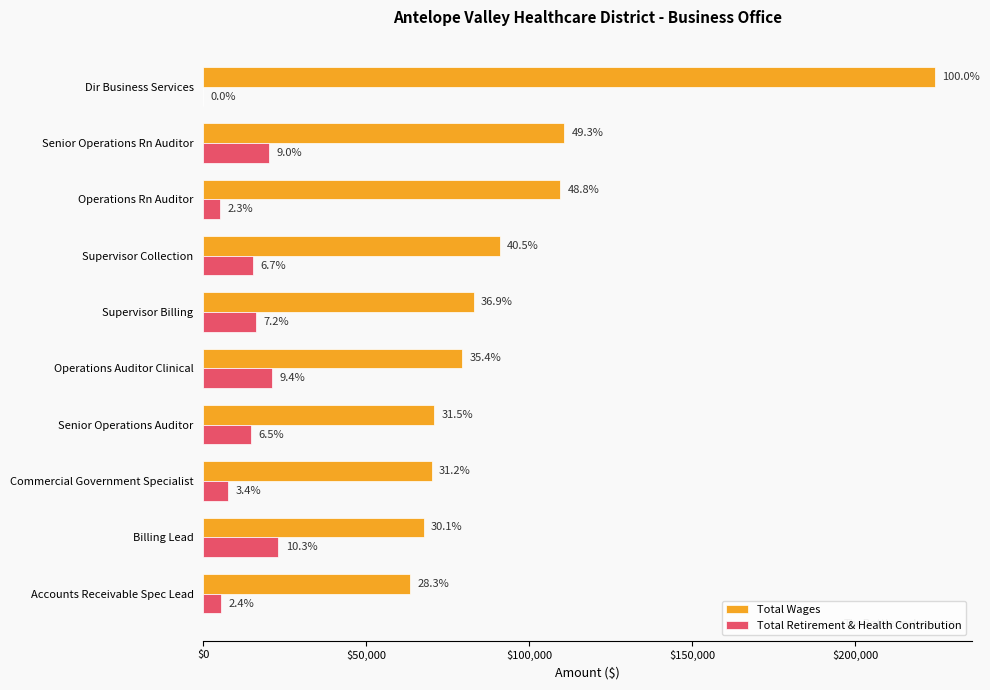

What is the difference between the maximum and minimum values in the Total Retirement & Health Contribution series?

23038